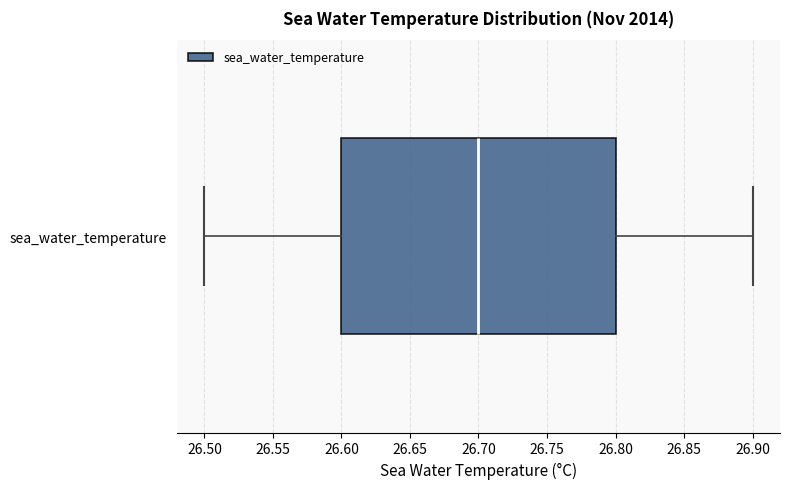

Read this box plot against the x-axis: the position of the median line, the range covered by the box, and the ends of both whiskers. The values are not printed on the chart, so give them approximately, as read against the axis.

median 26.7, box 26.6 to 26.8, whiskers 26.5 to 26.9